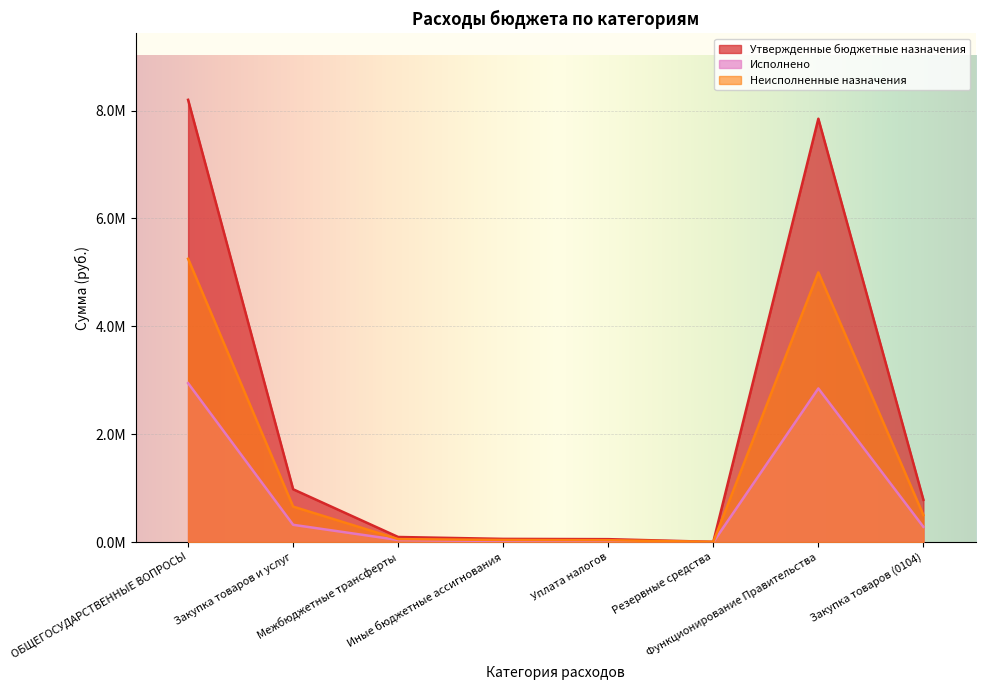

True or false: Исполнено and Утвержденные бюджетные назначения intersect in this chart.

False